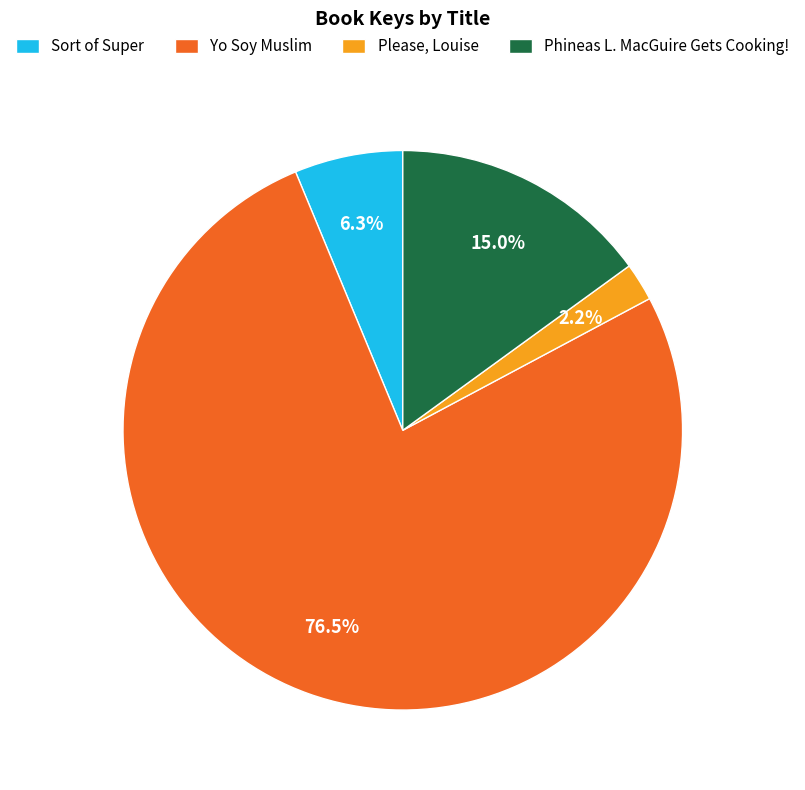

How many segments does this pie chart have?

4